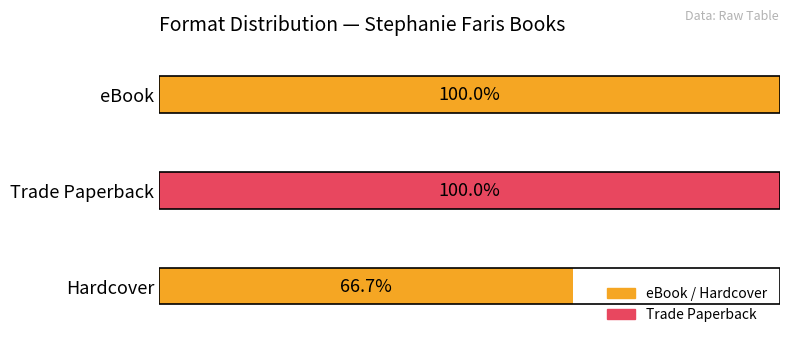

Which has a higher value, Trade Paperback or Hardcover?

Trade Paperback